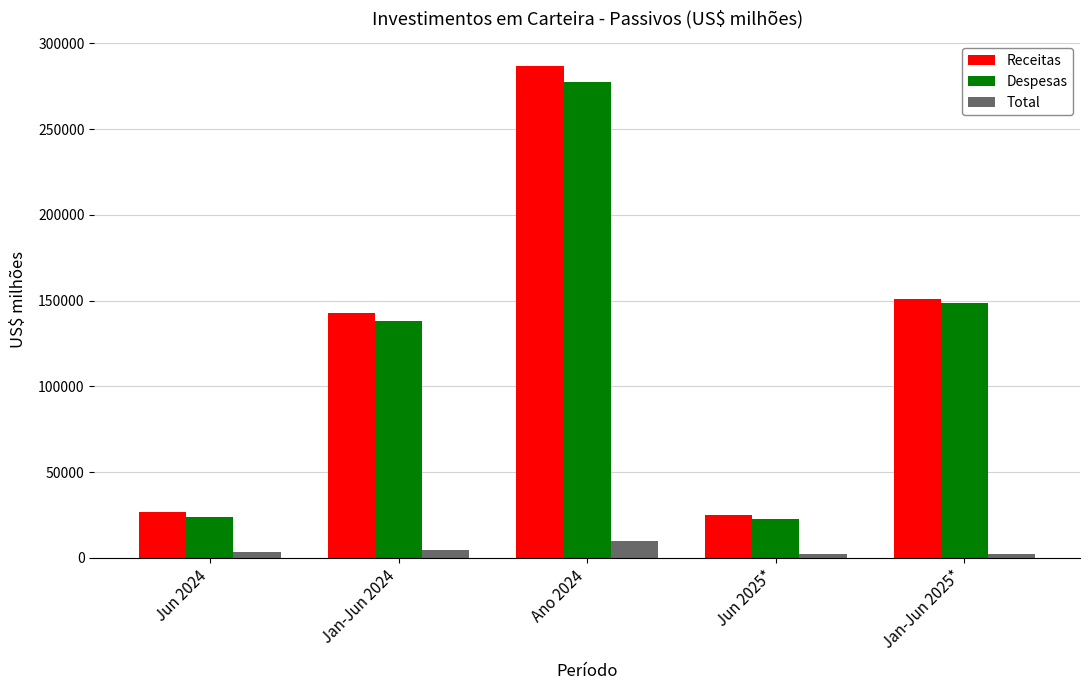

At which category is the sum across all series the highest?

Ano 2024